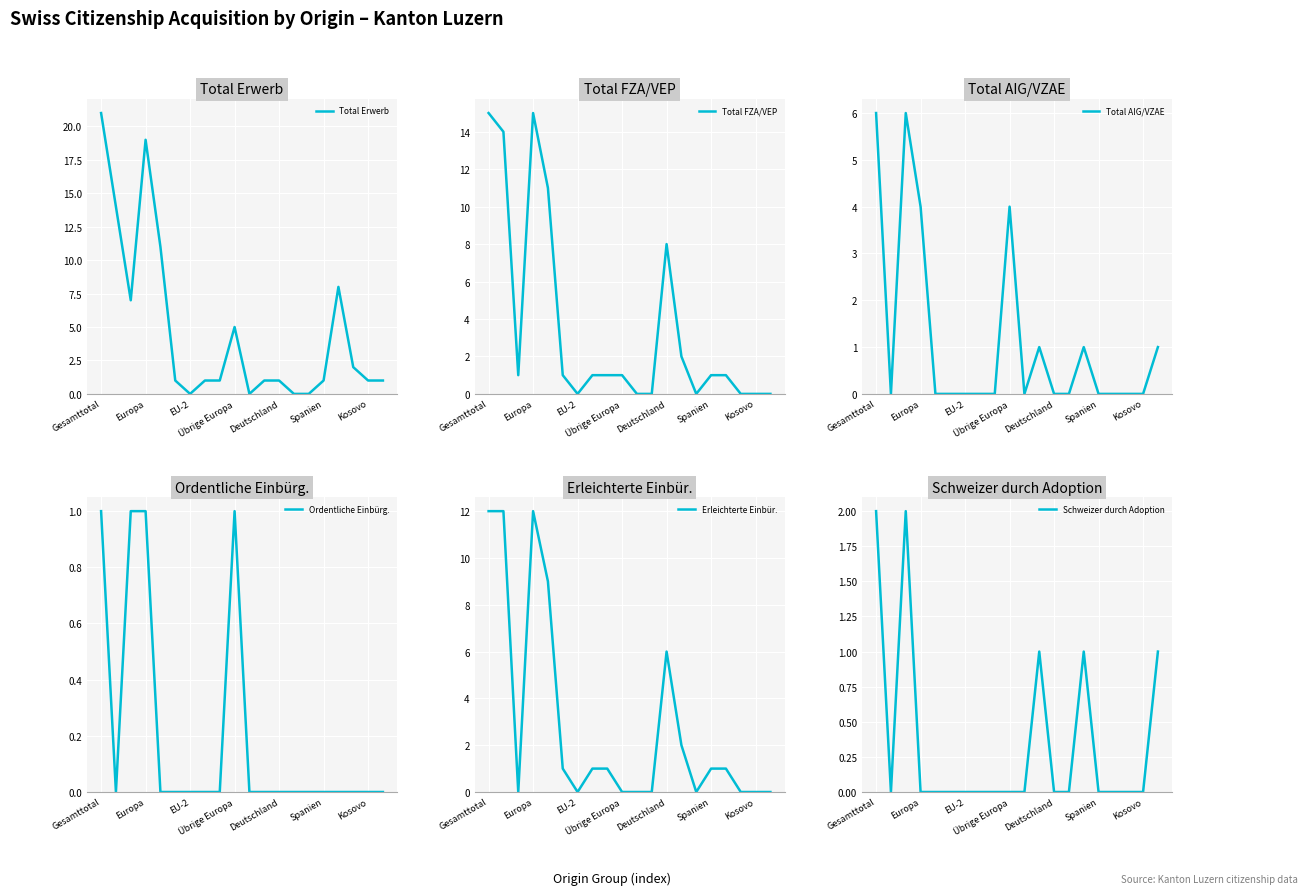

What is the value of the Total AIG/VZAE point at the 4th from the left?

4